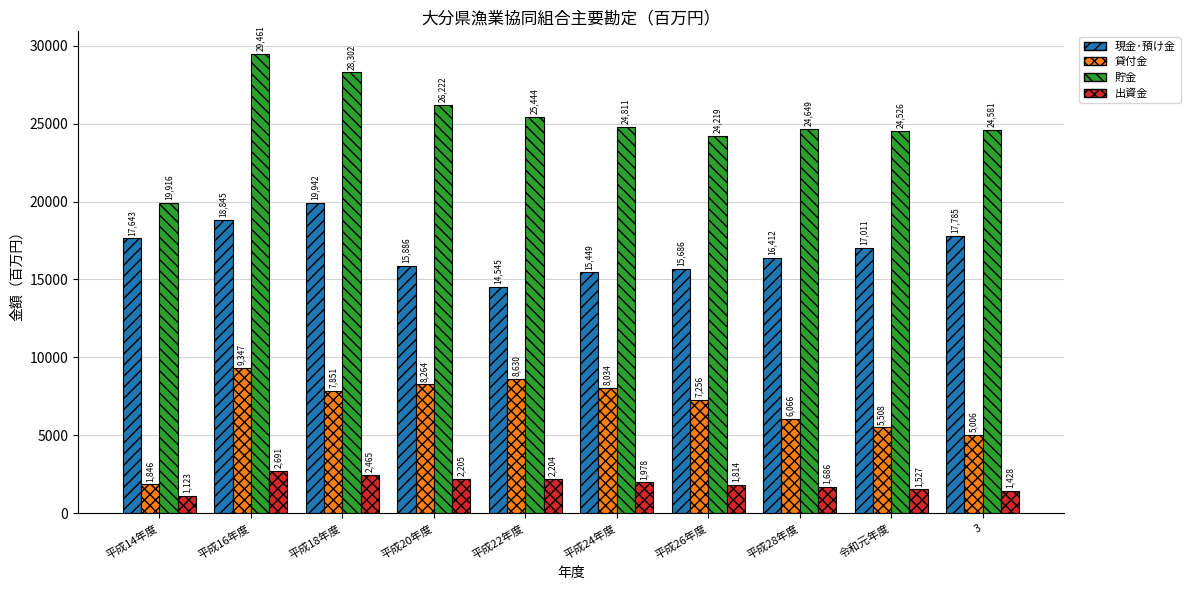

Where does the 貯金 series first go above 24811?

平成16年度